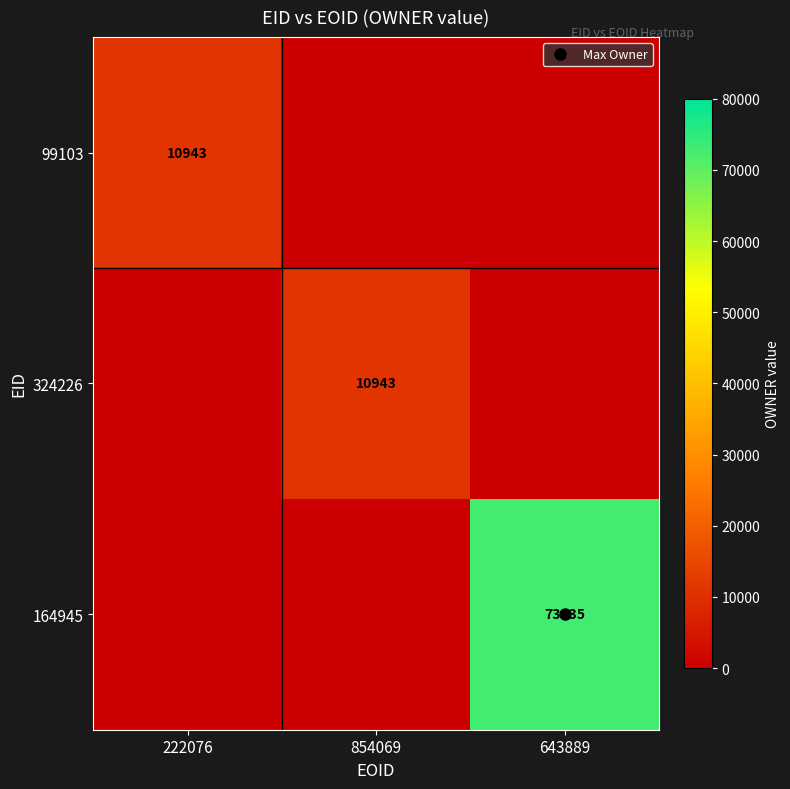

At which label is 99103 closest to 5472?

222076